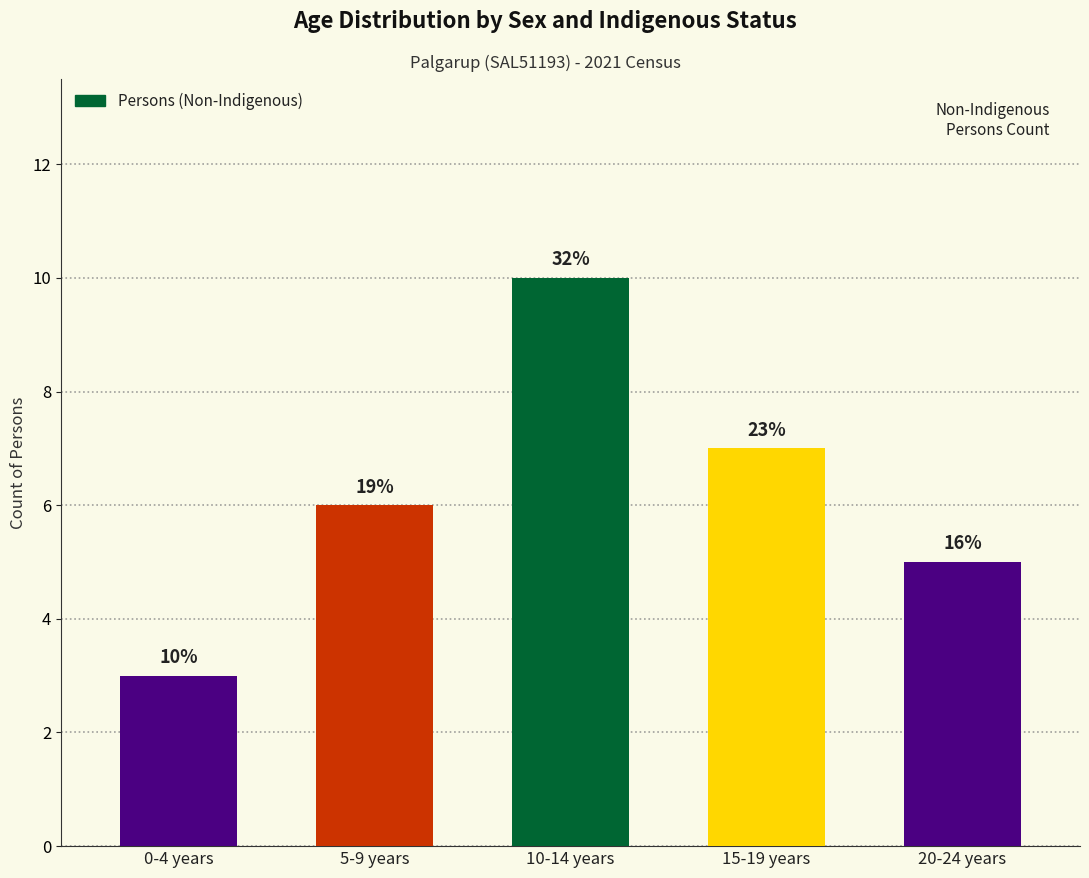

How many bars are there in total?

5